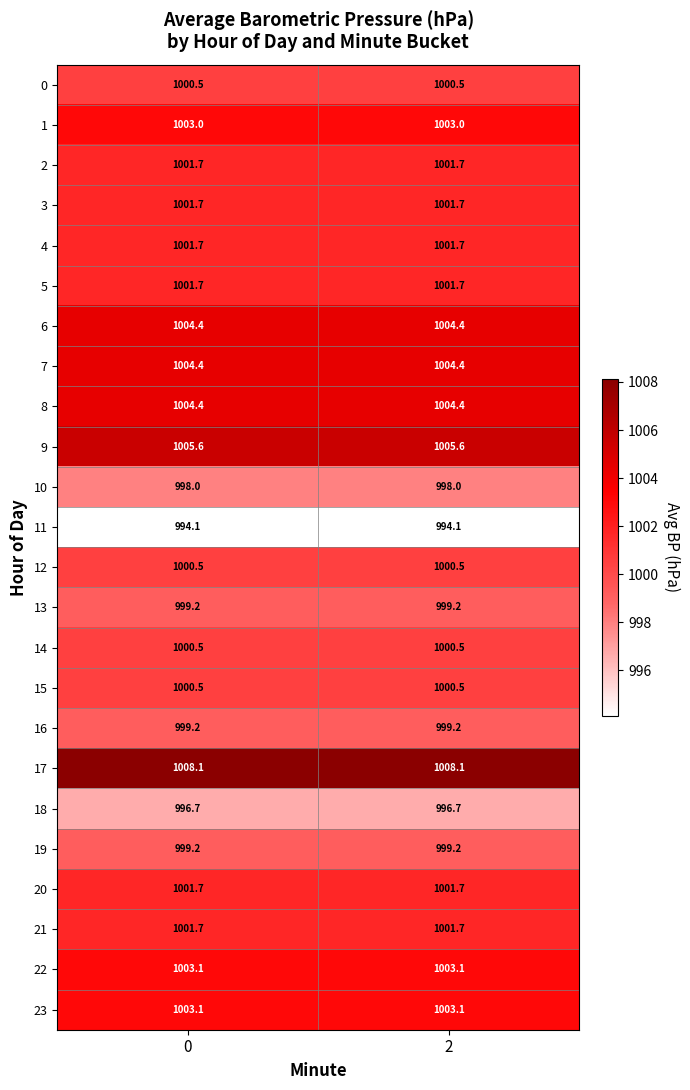

What is the smallest value displayed?

994.1